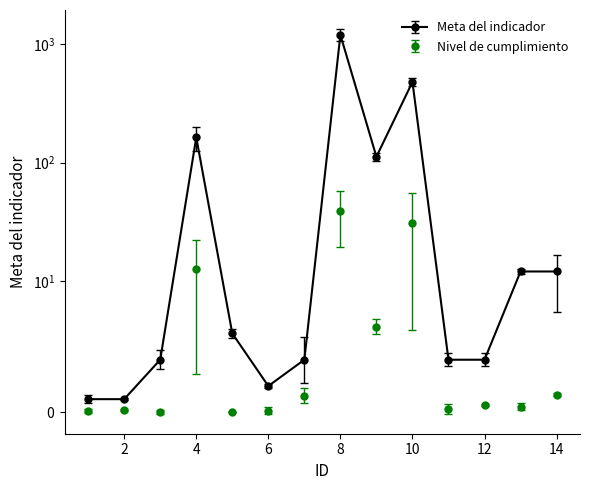

Where is the first local minimum?

6